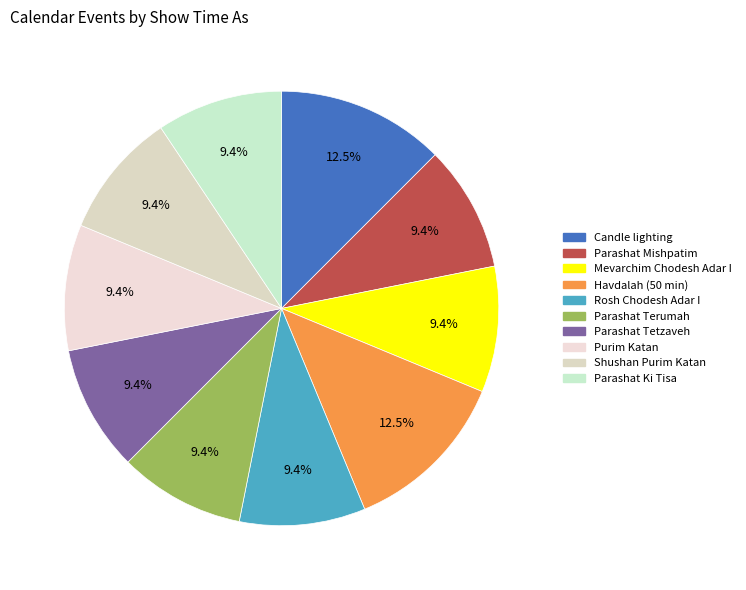

To the nearest percent, what is the average slice percentage?

10%